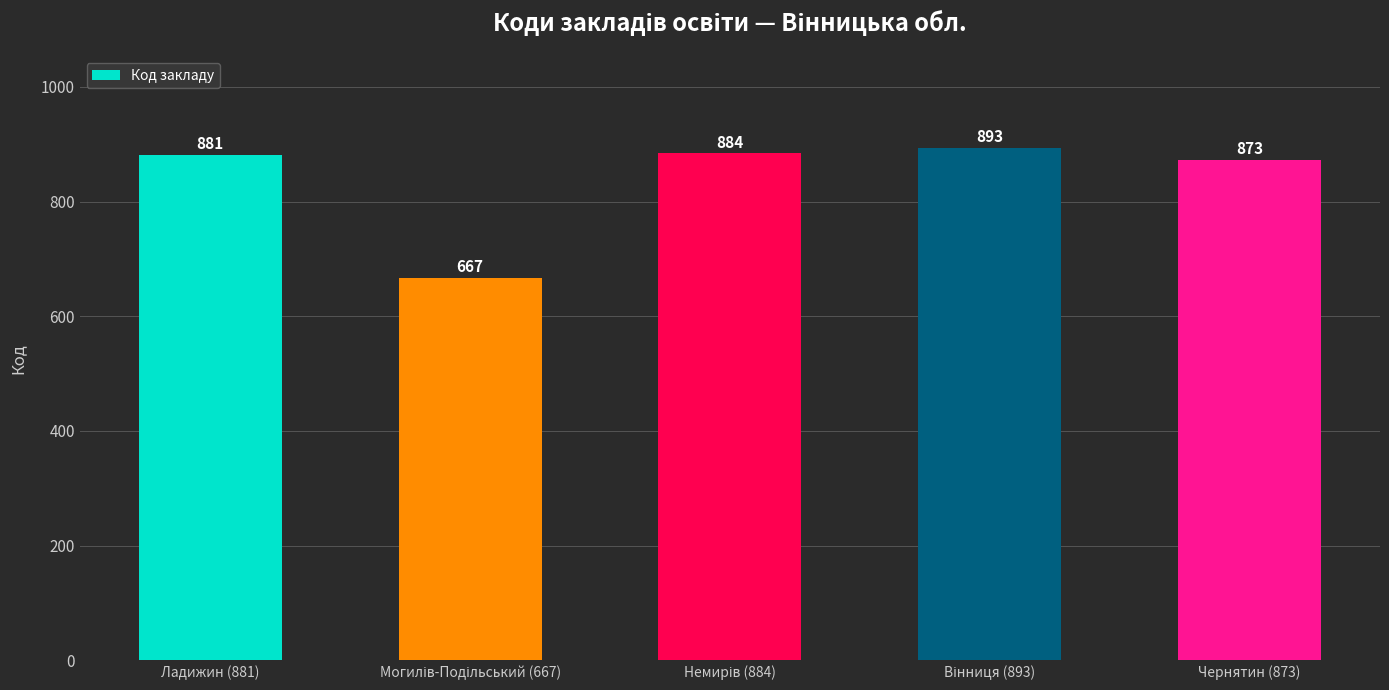

Is it true that the value at Ладижин (881) is 881?

True